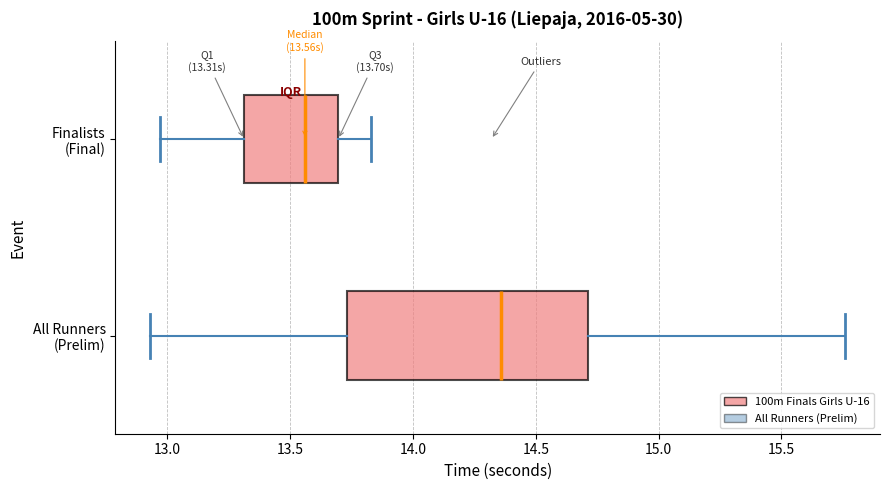

Which box is the widest, from its left edge to its right edge?

All Runners (Prelim)